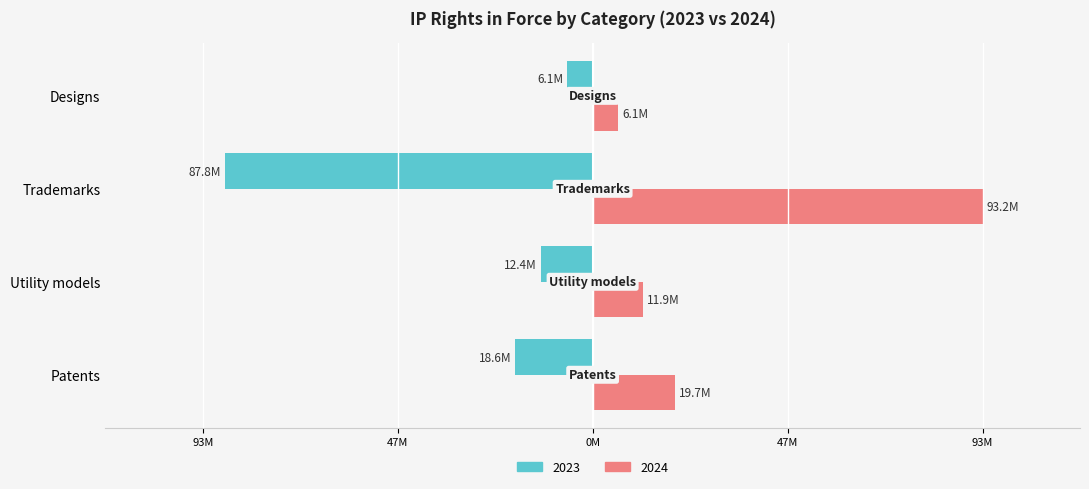

Rank the series at Trademarks from lowest to highest value.

2023, 2024